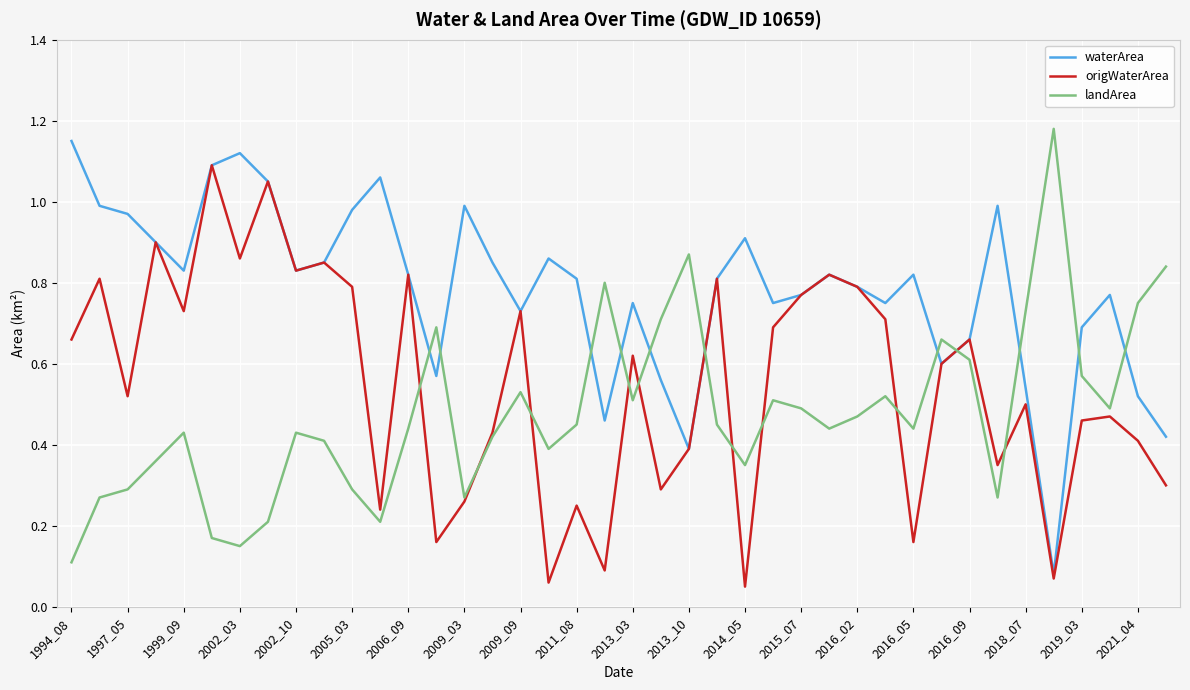

List the series in order of their overall mean, highest first.

waterArea, origWaterArea, landArea